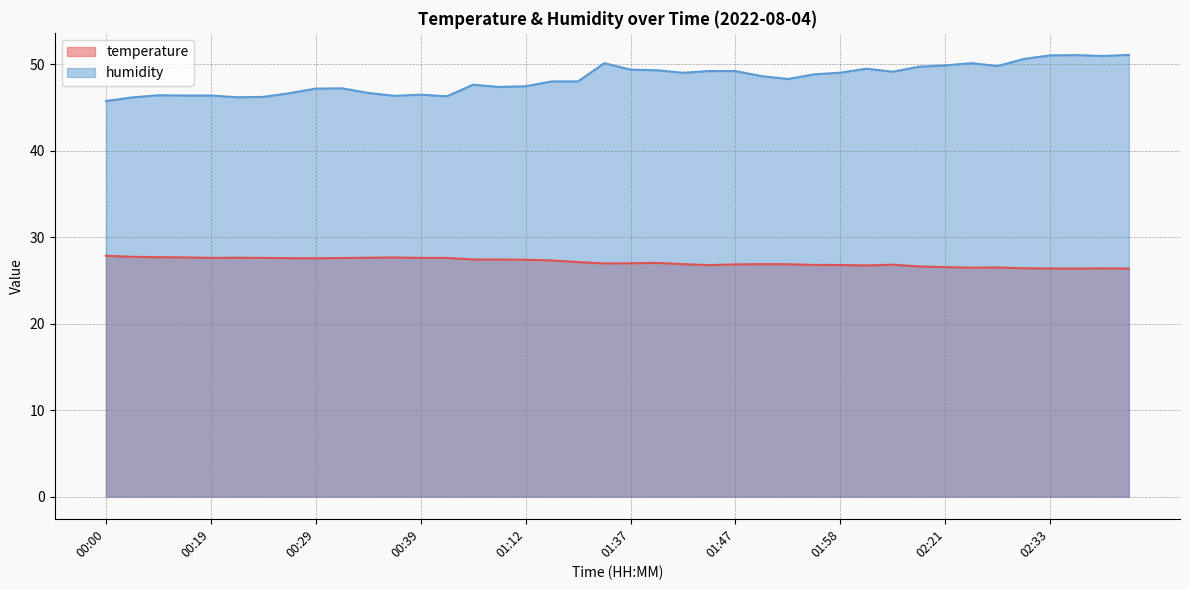

Reading left to right, extract all data points from this chart.

temperature: 00:00=27.9	00:11=27.7	00:13=27.7	00:16=27.7	00:19=27.6	00:21=27.6	00:24=27.6	00:26=27.6	00:29=27.6	00:31=27.6	00:34=27.6	00:36=27.6	00:39=27.6	00:45=27.6	01:02=27.4	01:05=27.4	01:12=27.4	01:14=27.3	01:20=27.1	01:34=27.0	01:37=27.0	01:40=27.0	01:42=26.9	01:45=26.8	01:47=26.9	01:50=26.9	01:53=26.9	01:55=26.8	01:58=26.8	02:01=26.7	02:10=26.8	02:18=26.6	02:21=26.5	02:23=26.5	02:26=26.5	02:31=26.4	02:33=26.4	02:36=26.4	02:38=26.4	02:41=26.4
humidity: 00:00=45.7	00:11=46.1	00:13=46.4	00:16=46.4	00:19=46.4	00:21=46.2	00:24=46.2	00:26=46.6	00:29=47.2	00:31=47.2	00:34=46.7	00:36=46.3	00:39=46.5	00:45=46.3	01:02=47.6	01:05=47.4	01:12=47.4	01:14=48.0	01:20=48.0	01:34=50.1	01:37=49.4	01:40=49.3	01:42=49.0	01:45=49.2	01:47=49.2	01:50=48.6	01:53=48.3	01:55=48.8	01:58=49.0	02:01=49.5	02:10=49.1	02:18=49.7	02:21=49.9	02:23=50.1	02:26=49.8	02:31=50.6	02:33=51.0	02:36=51.0	02:38=50.9	02:41=51.1